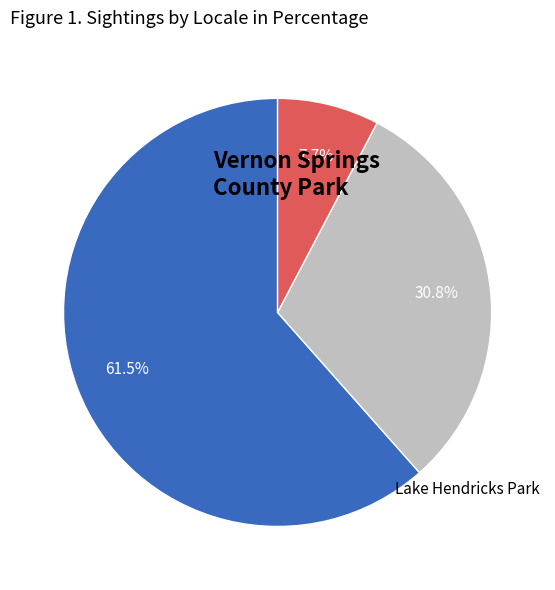

Is there any slice that represents more than half of the pie?

Yes